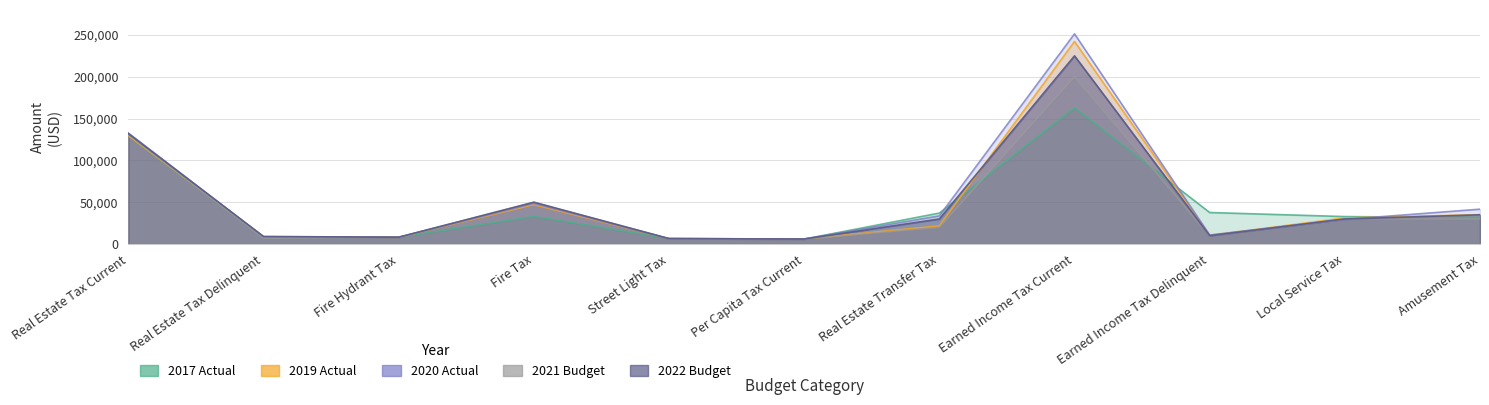

What is the maximum value for 2017 Actual?

162788.0